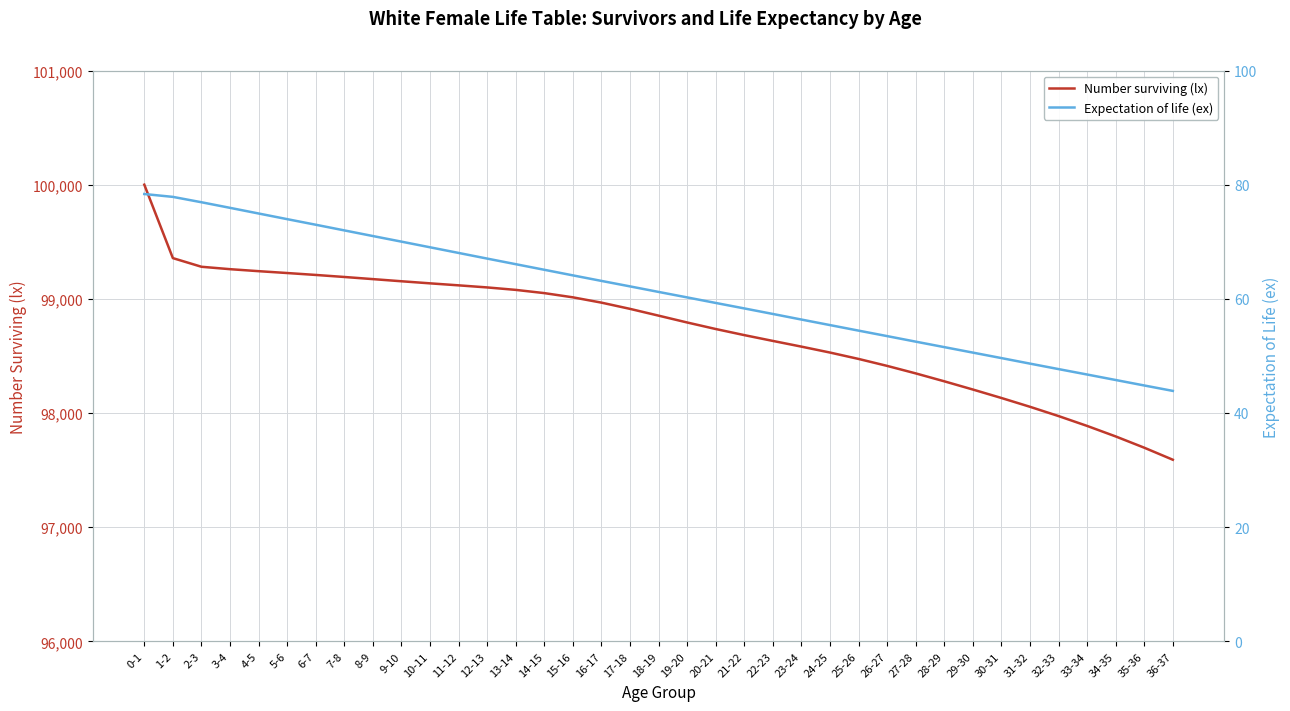

How many data points does each series have?

37